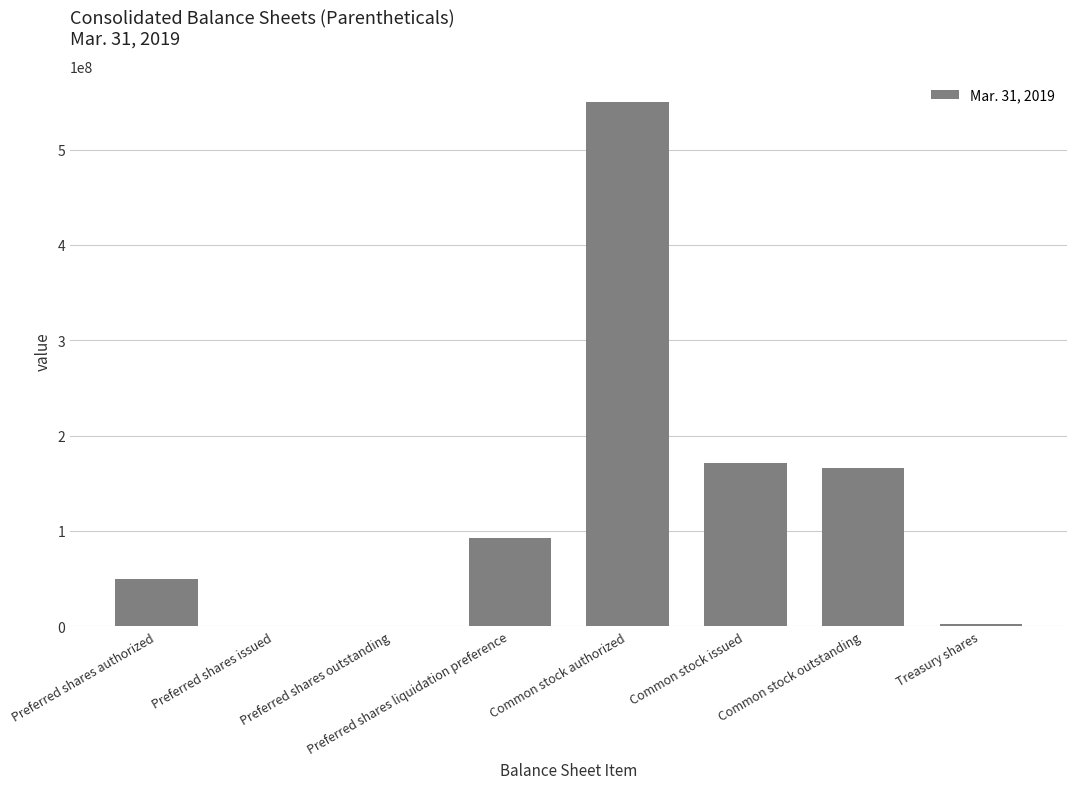

At which label is the value closest to 275000000?

Common stock issued